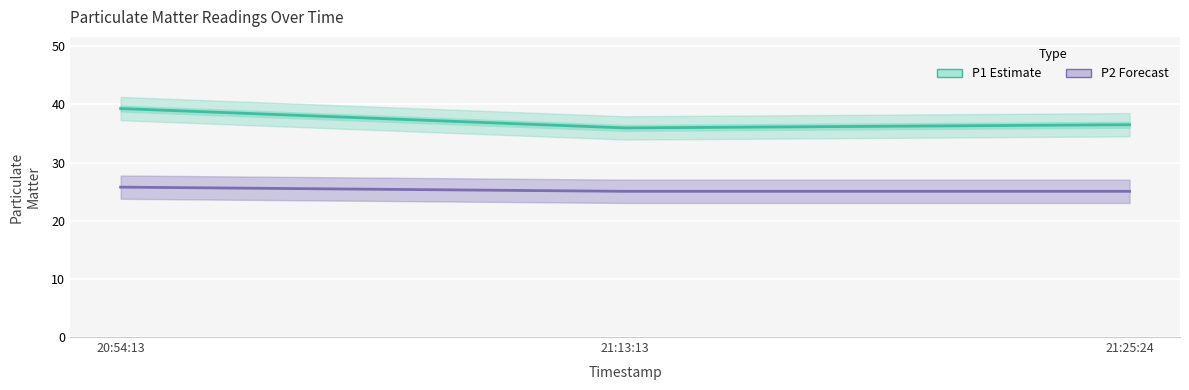

List the series in order of their peak value, lowest first.

P2 (Forecast), P1 (Estimate)